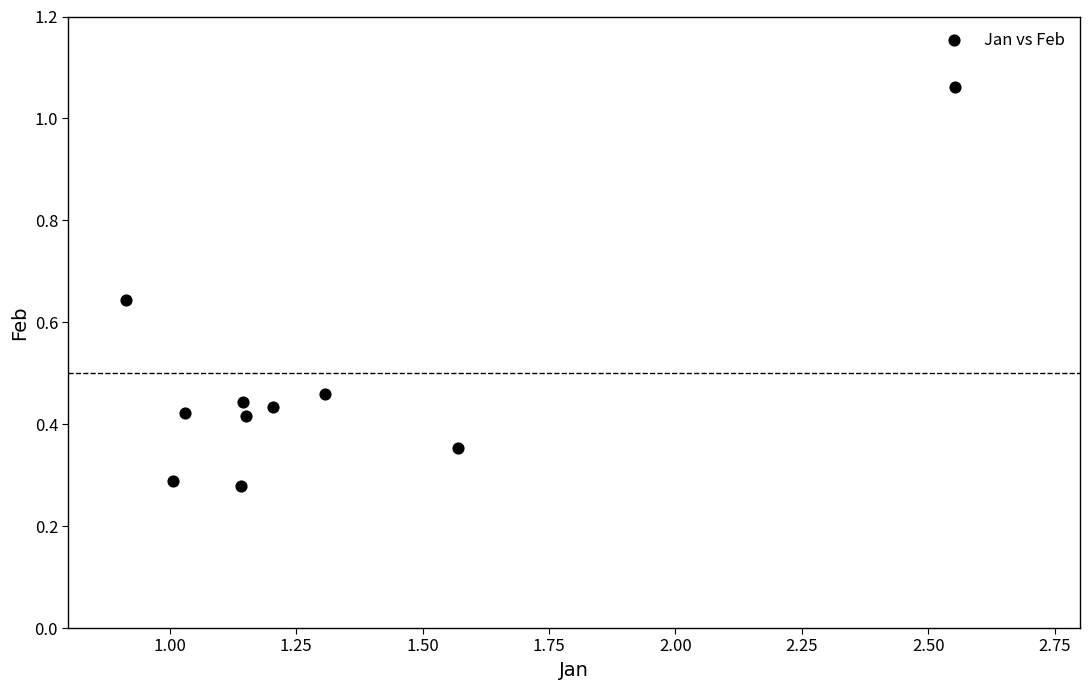

What is the range of Y values (max minus min)?

0.8